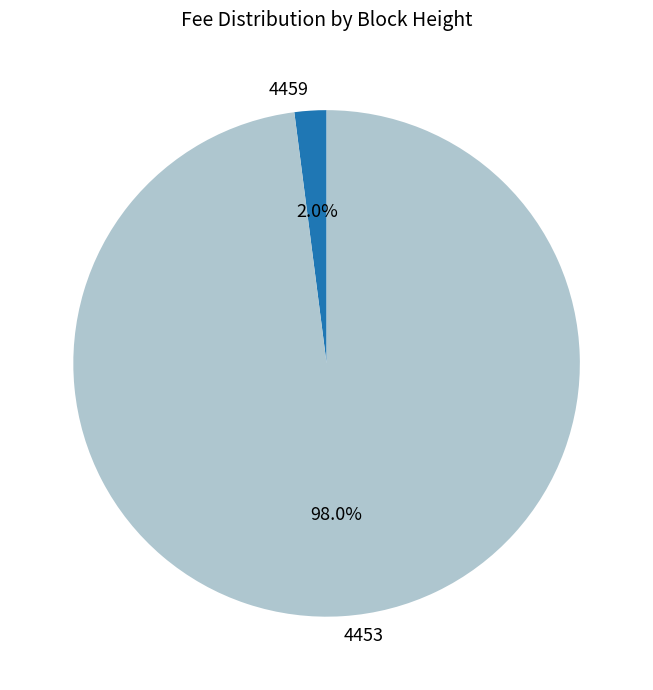

Which category accounts for the majority?

4453